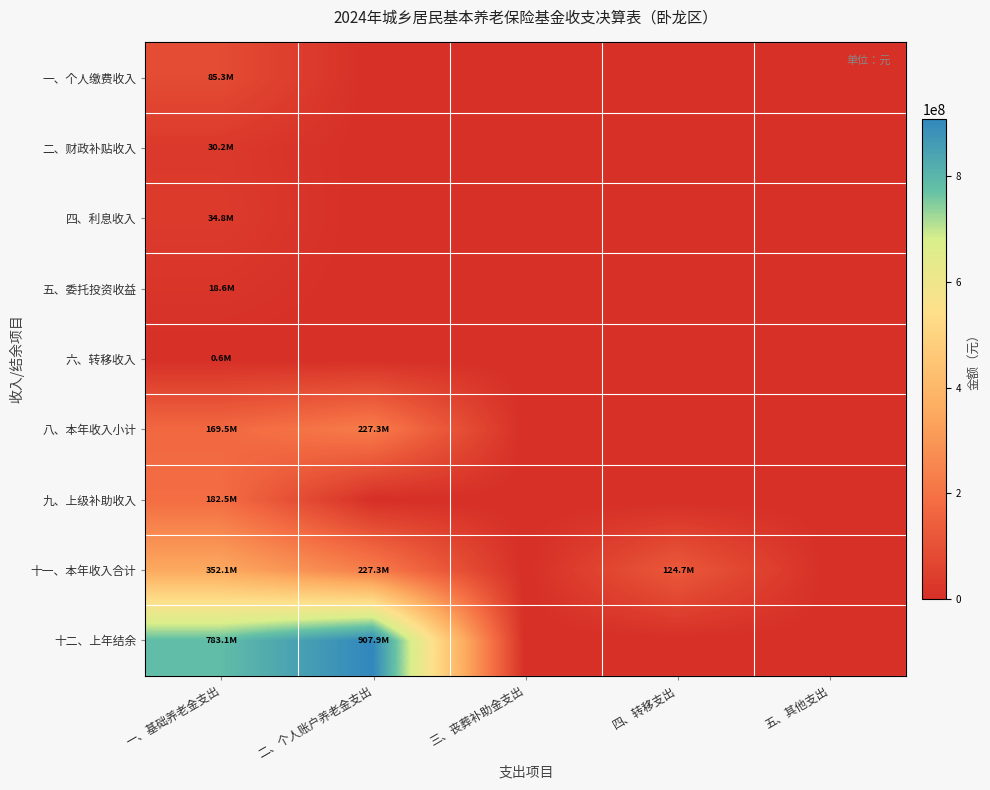

Rank the series by their maximum value, from lowest to highest.

六、转移收入, 五、委托投资收益, 二、财政补贴收入, 四、利息收入, 一、个人缴费收入, 九、上级补助收入, 八、本年收入小计, 十一、本年收入合计, 十二、上年结余